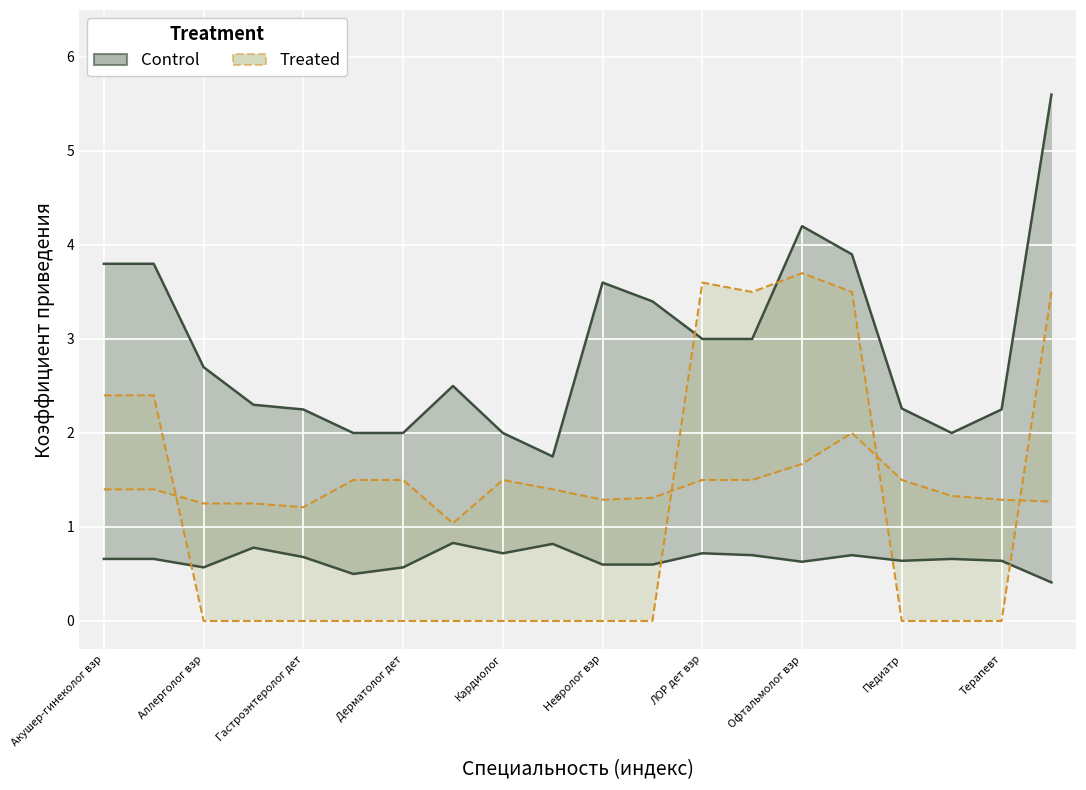

What is the difference between the highest and lowest values at 11?

3.4